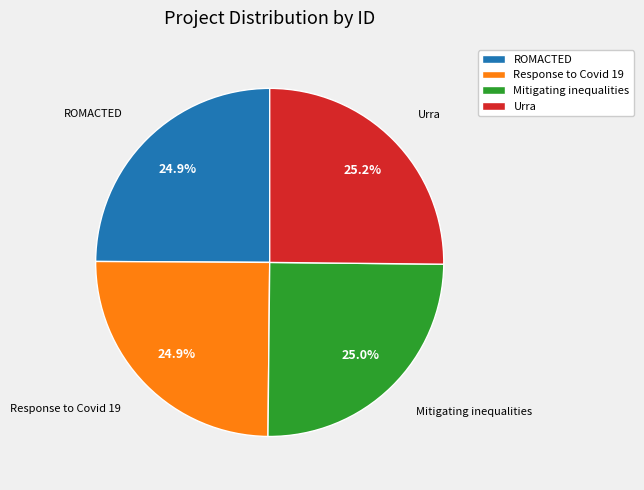

How many slices are in this pie chart?

4